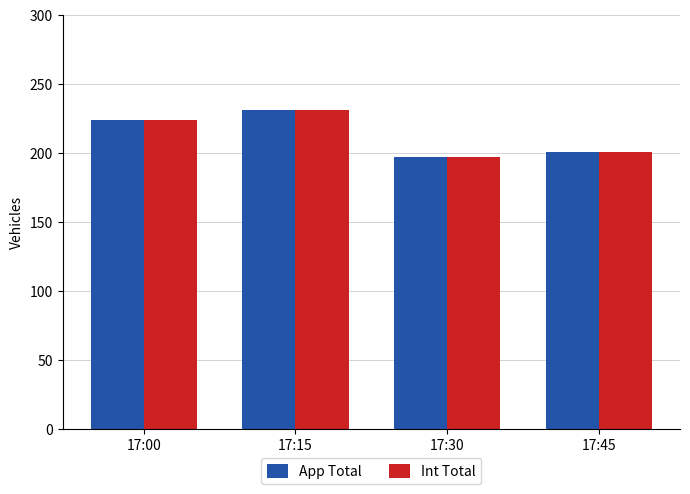

Count the number of data series in this chart.

2